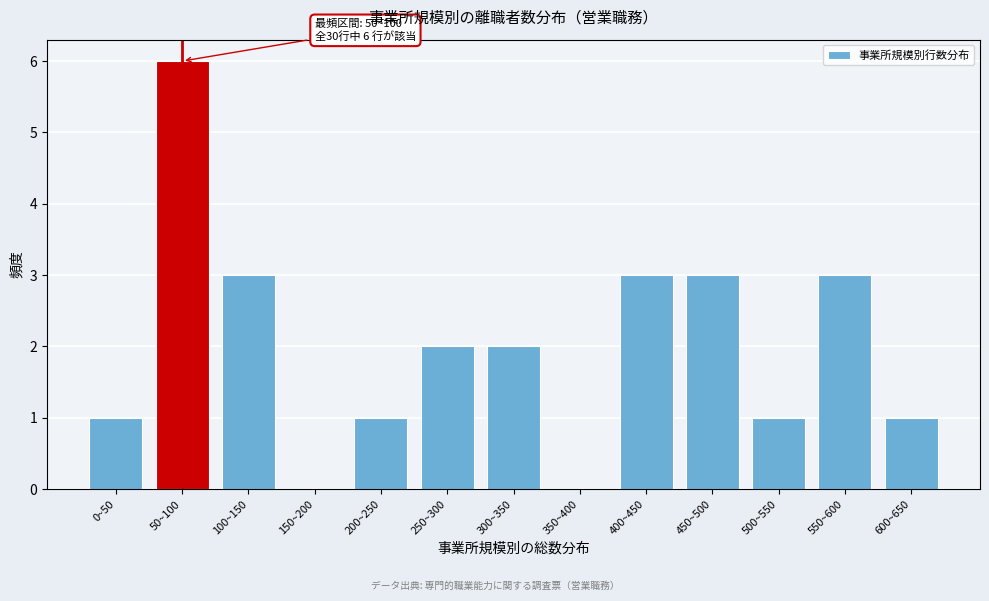

Reading left to right, list all the values displayed in this chart.

0~50=1	50~100=6	100~150=3	150~200=0	200~250=1	250~300=2	300~350=2	350~400=0	400~450=3	450~500=3	500~550=1	550~600=3	600~650=1